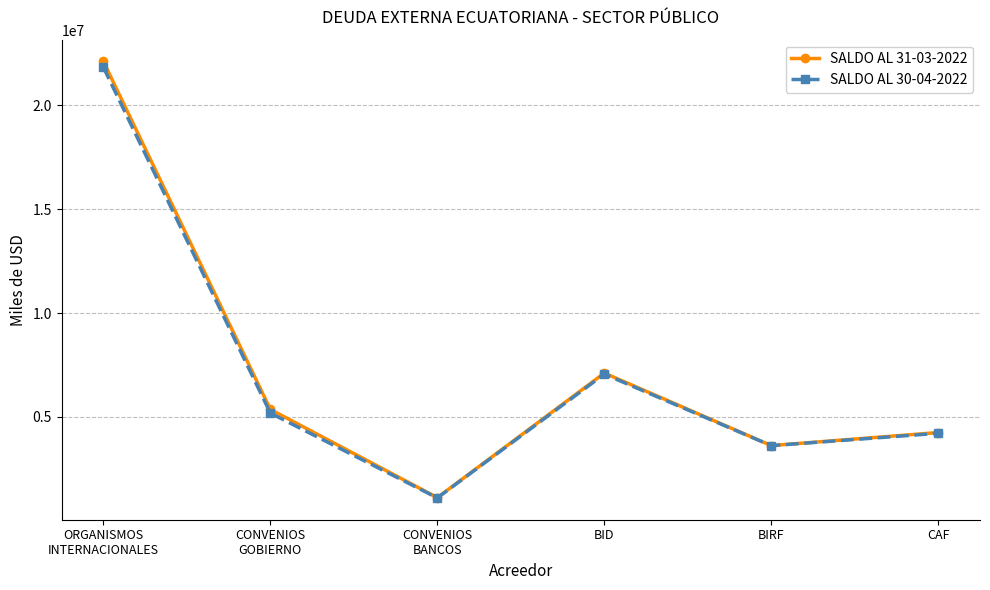

At how many categories does at least one series exceed 3423294?

5